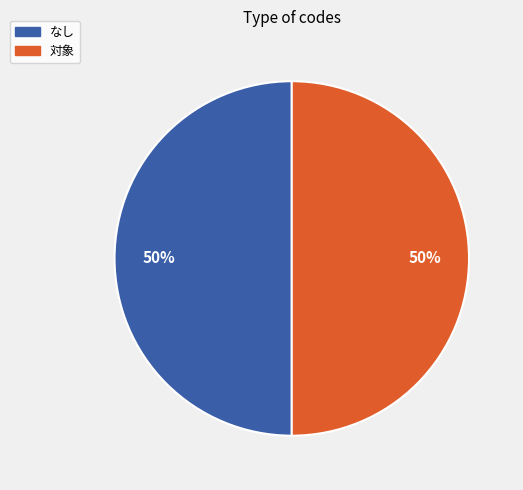

The 対象 slice represents 50% of the pie. True or false?

True